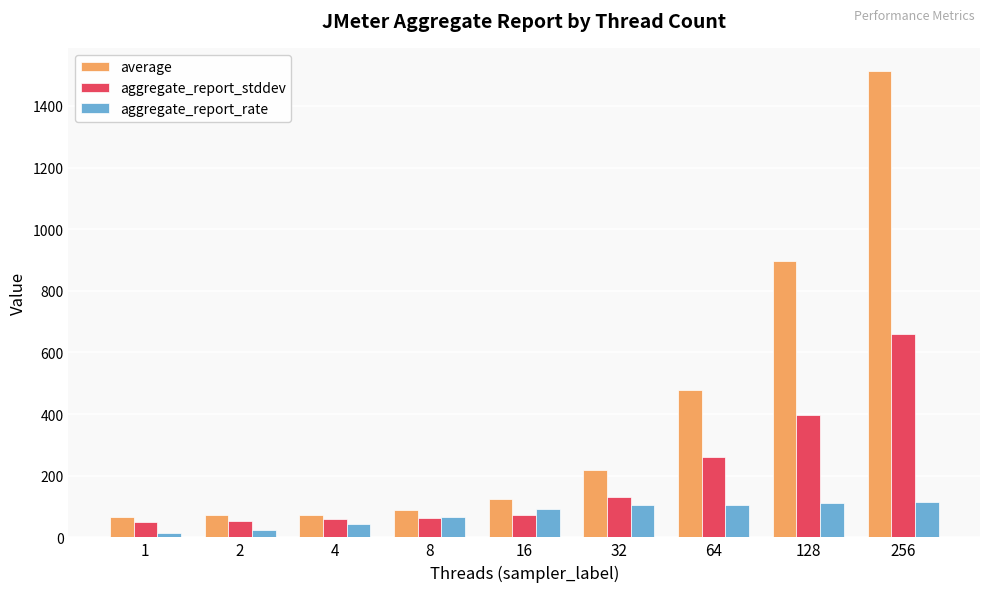

Rank the series by their average value, from highest to lowest.

average, aggregate_report_stddev, aggregate_report_rate